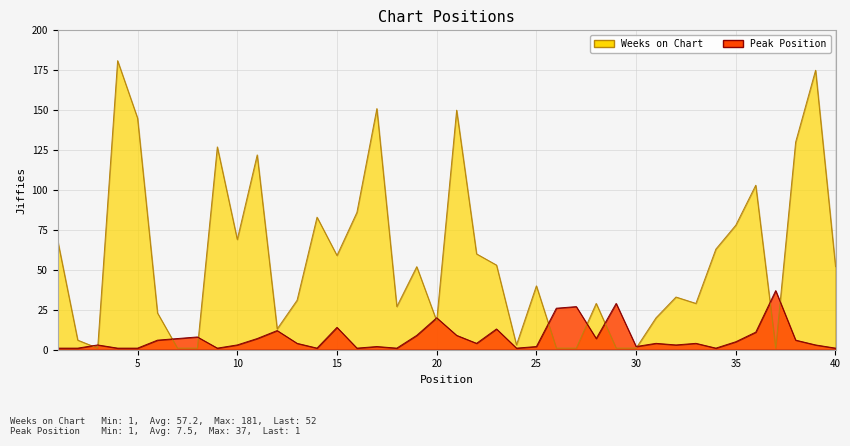

How many interior local peaks does the Peak Position series have?

12